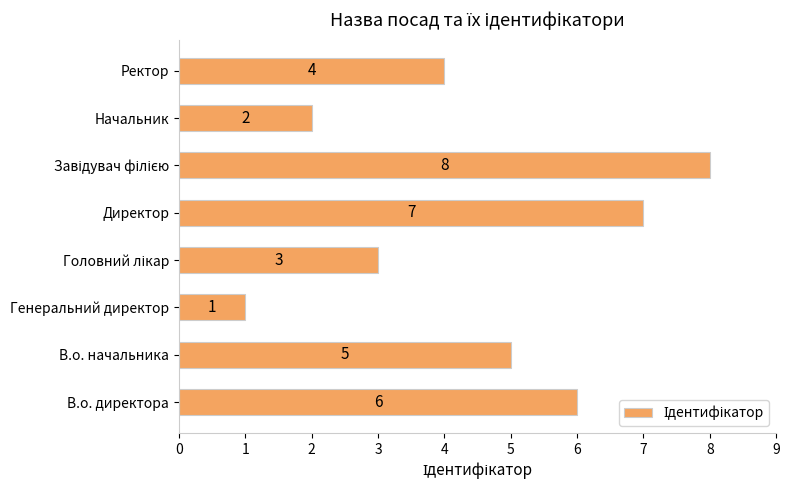

What is the sum of the values at В.о. директора and В.о. начальника?

11